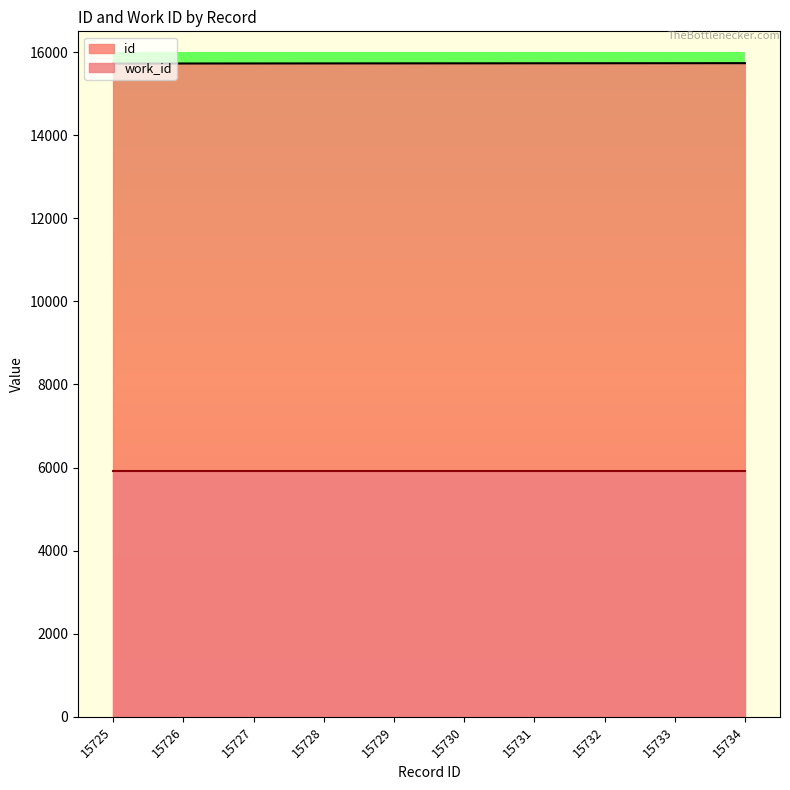

The value at 15729 is 3685. True or false?

False